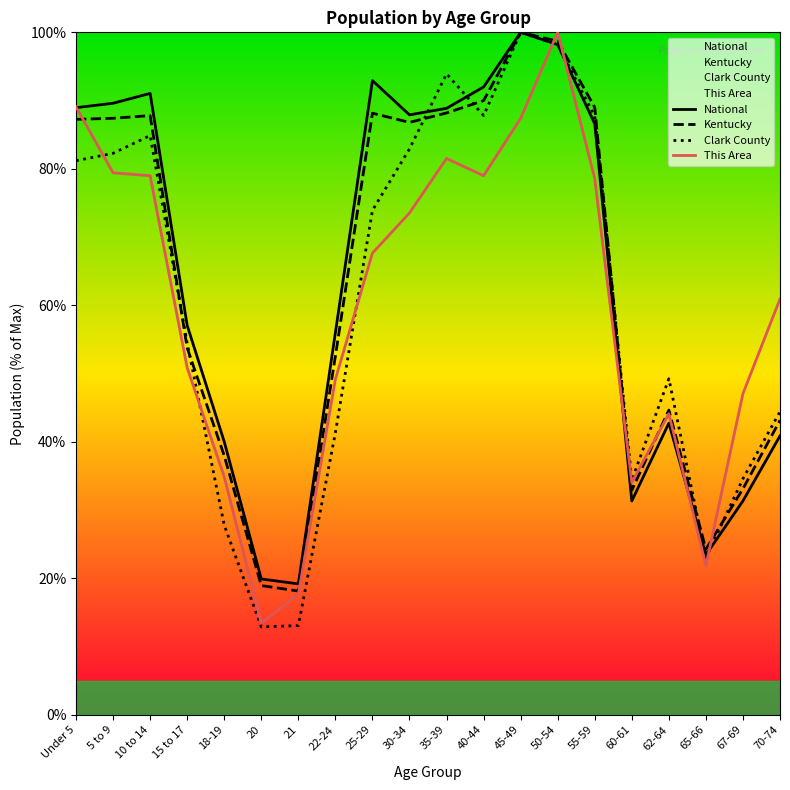

Is it true that Clark County equals 30.0 at 15 to 17?

False